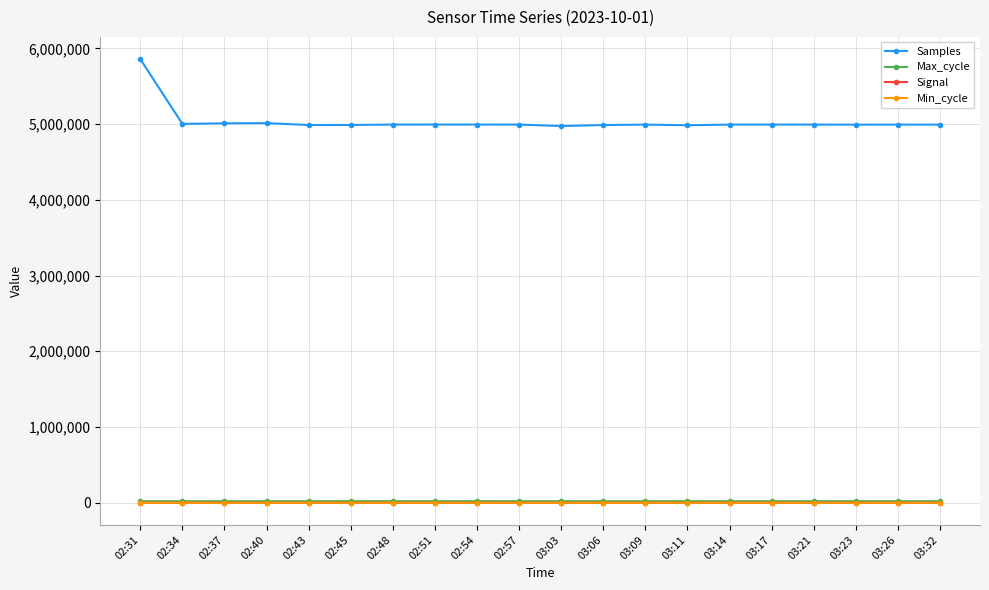

What is the highest value of the Samples series?

5858556